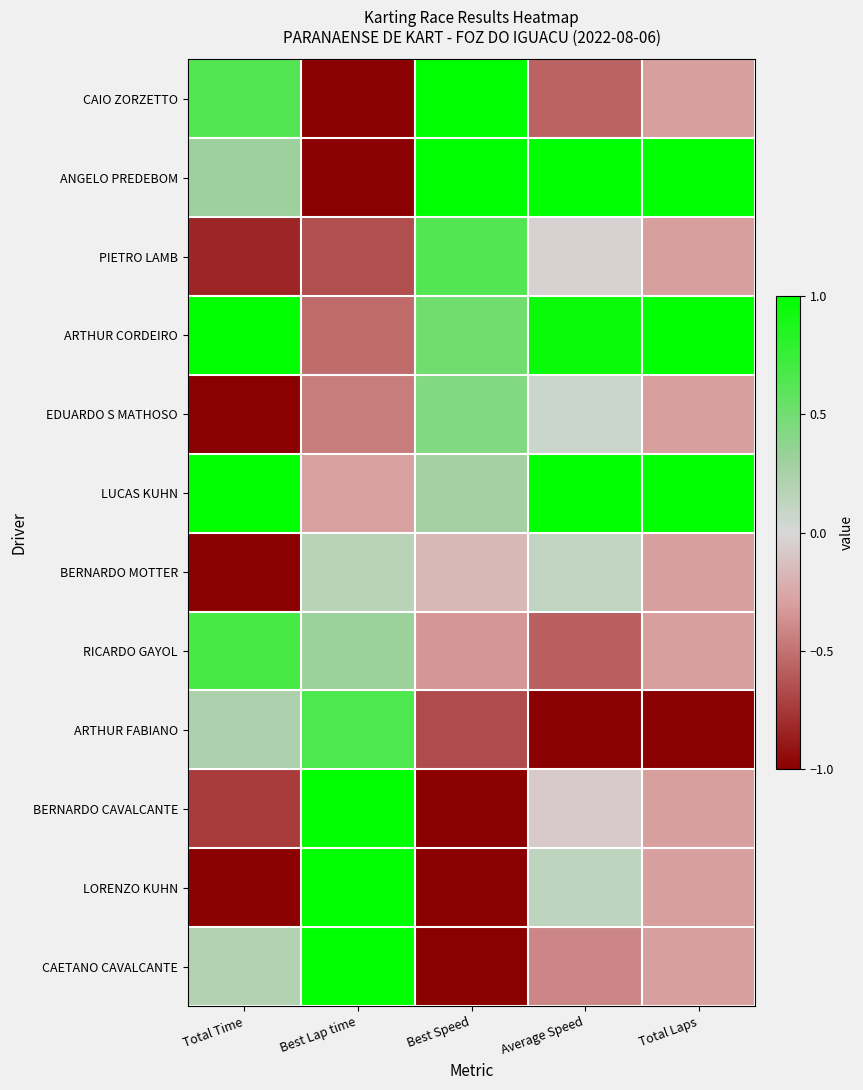

At Best Speed, list the series in order from smallest to largest.

BERNARDO CAVALCANTE, LORENZO KUHN, CAETANO CAVALCANTE, ARTHUR FABIANO, RICARDO GAYOL, BERNARDO MOTTER, LUCAS KUHN, EDUARDO S MATHOSO, ARTHUR CORDEIRO, PIETRO LAMB, CAIO ZORZETTO, ANGELO PREDEBOM